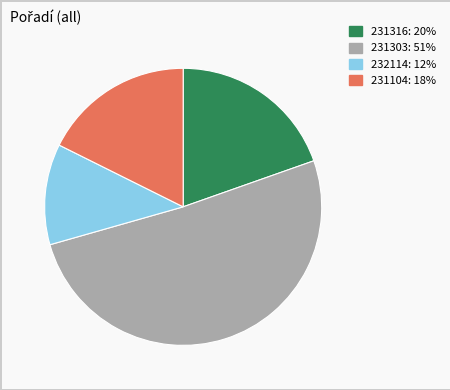

Does any single category account for the majority?

Yes